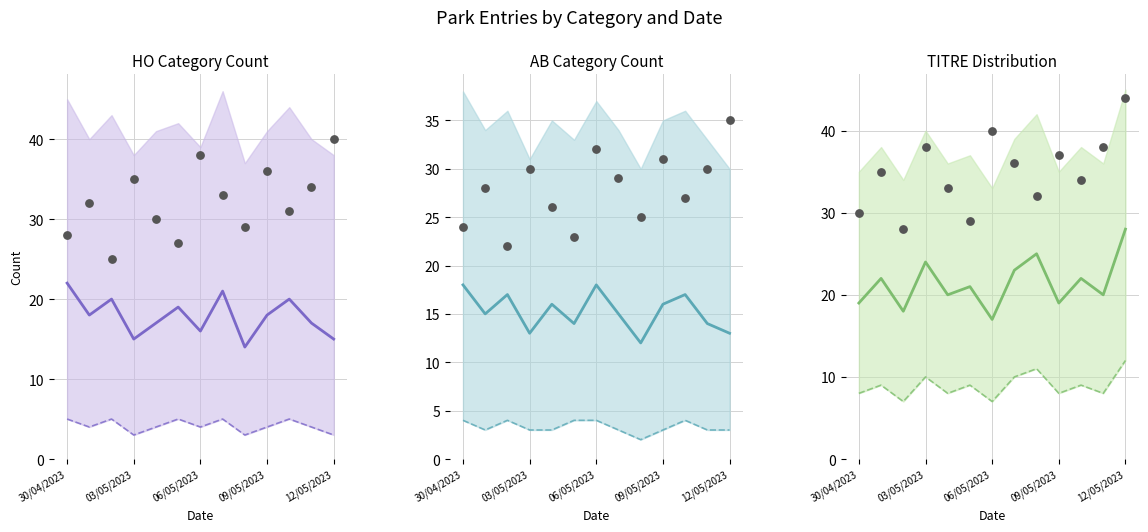

At which category is the sum across all series the highest?

07/05/2023